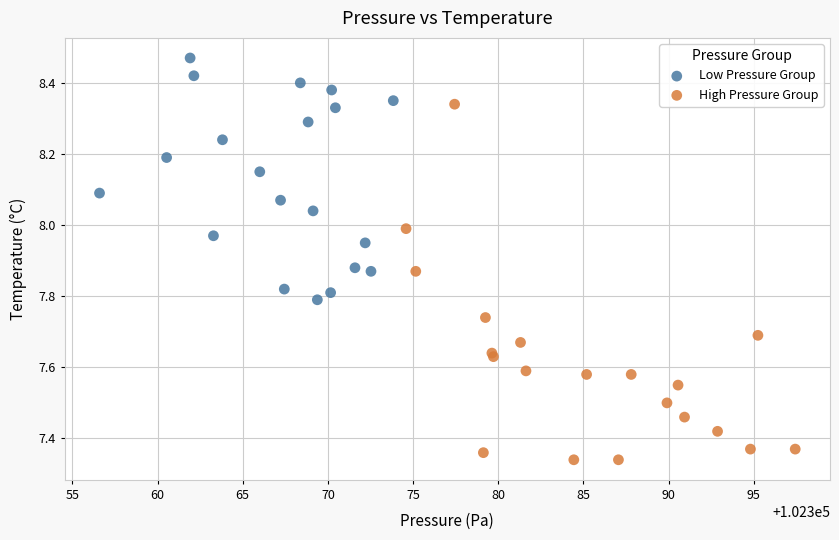

Which series has the widest spread of Y values?

High Pressure Group